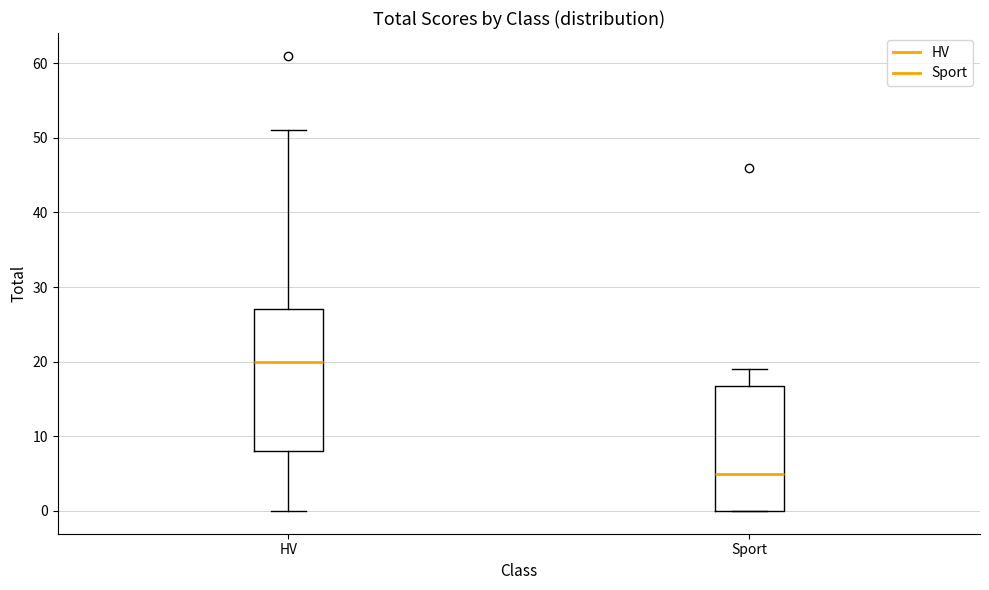

Reading left to right, transcribe this box plot: for each box, give where its median line is, the range the box spans, and where its two whiskers end, as read against the y-axis. The values are not printed on the chart, so give them approximately, as read against the axis.

HV: median 20, box 8 to 27, whiskers 0 to 51
Sport: median 5, box 0 to 17, whiskers 0 to 19